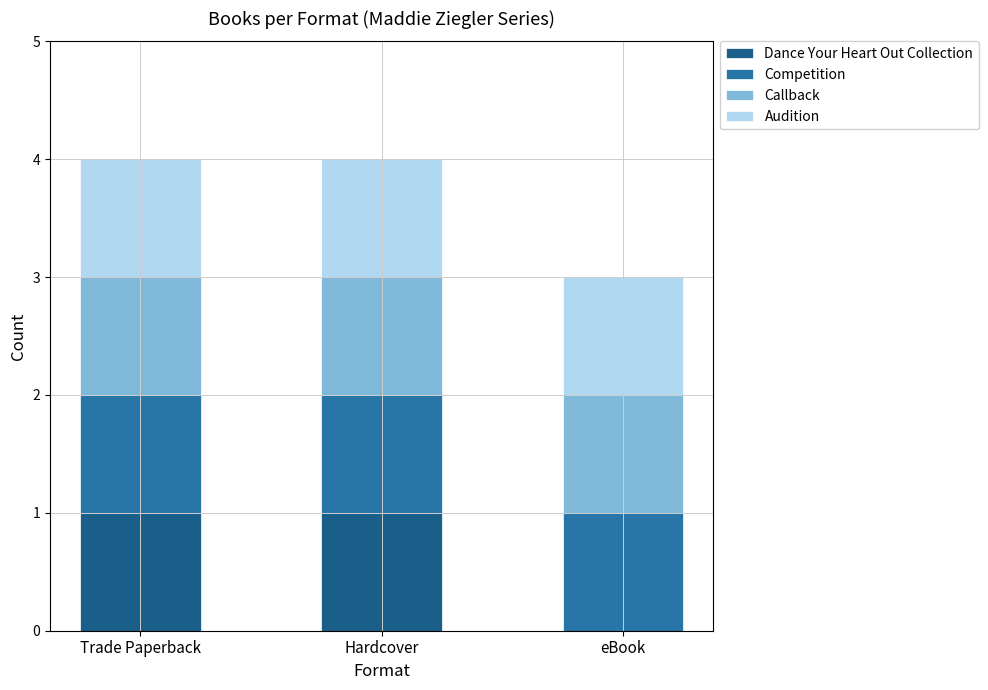

True or false: Dance Your Heart Out Collection has a value of 0 at eBook.

True